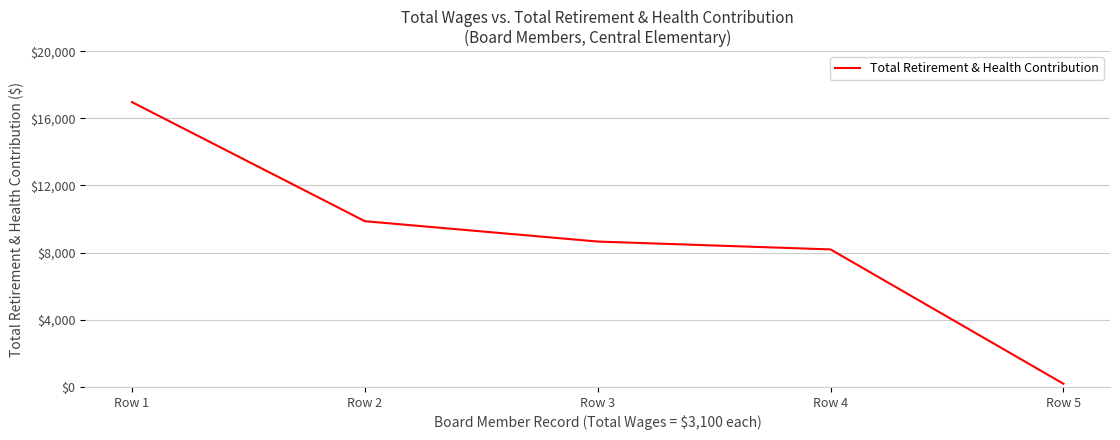

Which has a higher value, Row 4 or Row 5?

Row 4